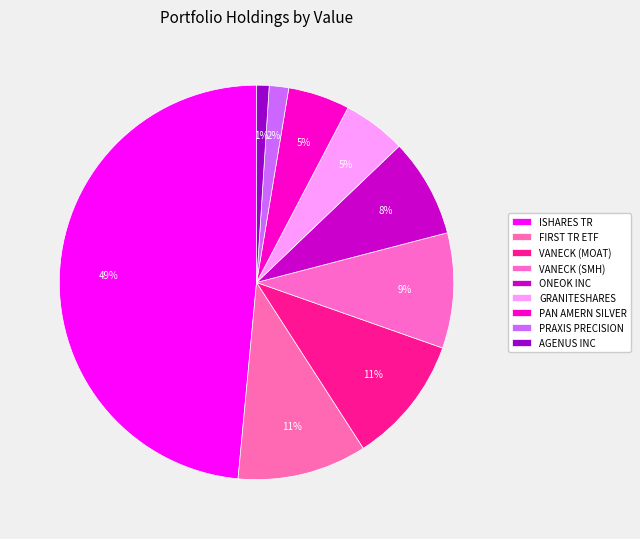

True or false: AGENUS INC accounts for 1% of the total.

True